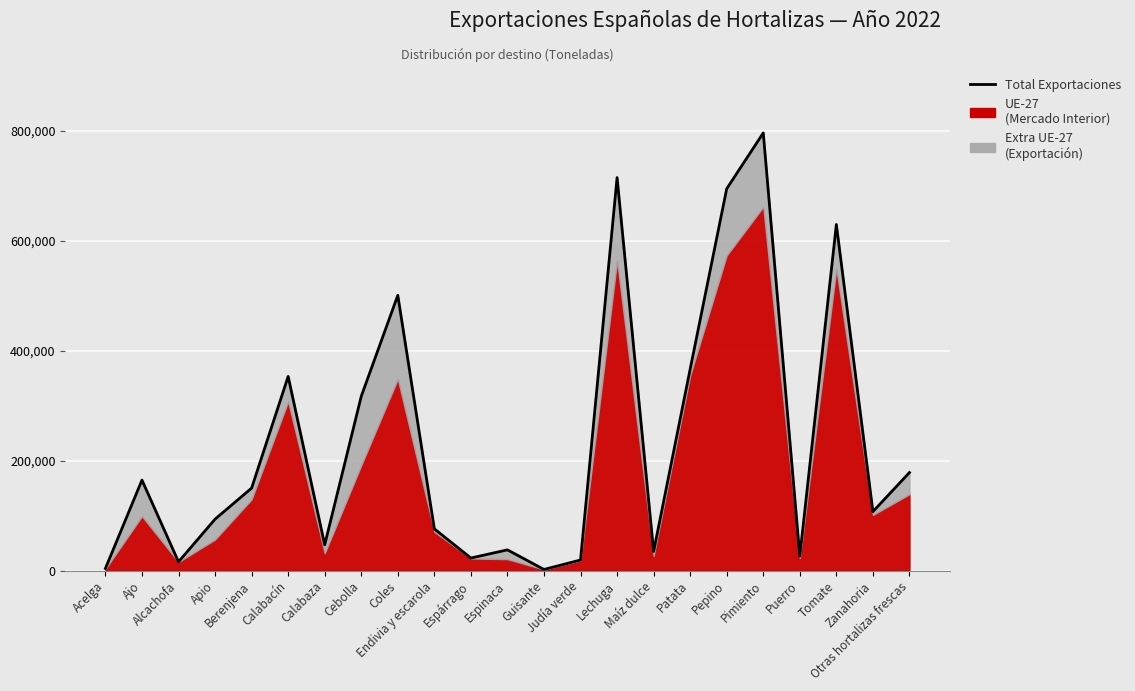

True or false: the data has more than 2 interior local peaks.

True